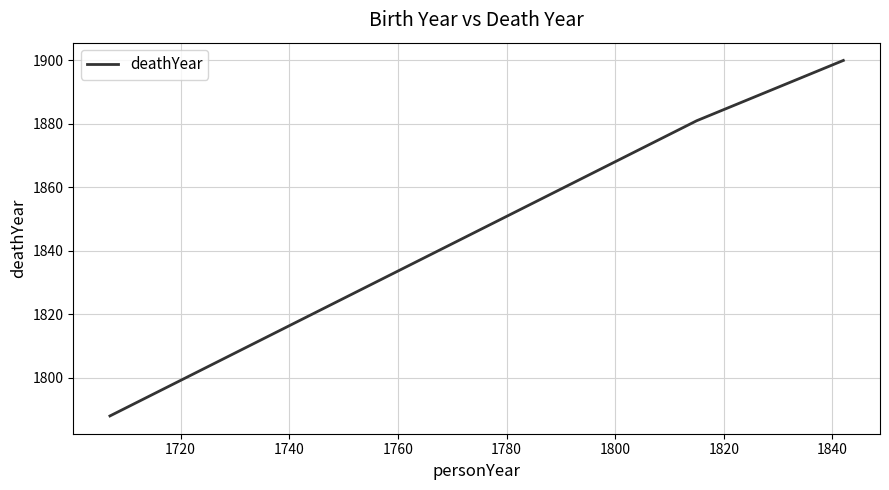

What is the sum of all values?

5569